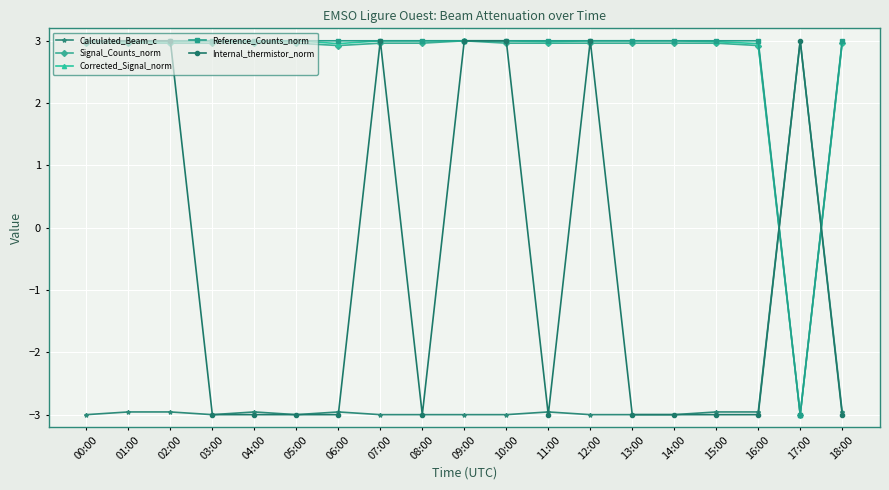

True or false: Signal_Counts_norm has a value of 3.0 at 02:00.

True